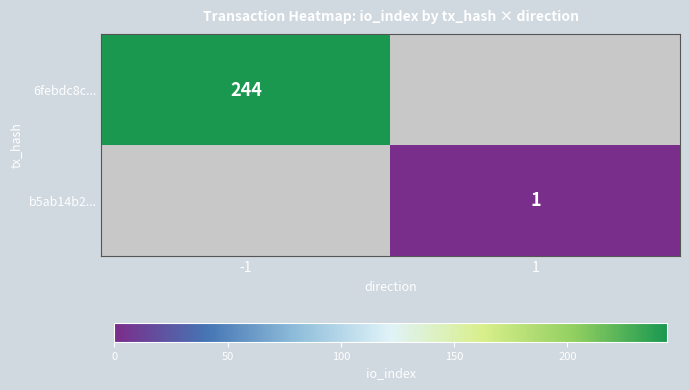

Which label corresponds to the largest value in the chart?

-1